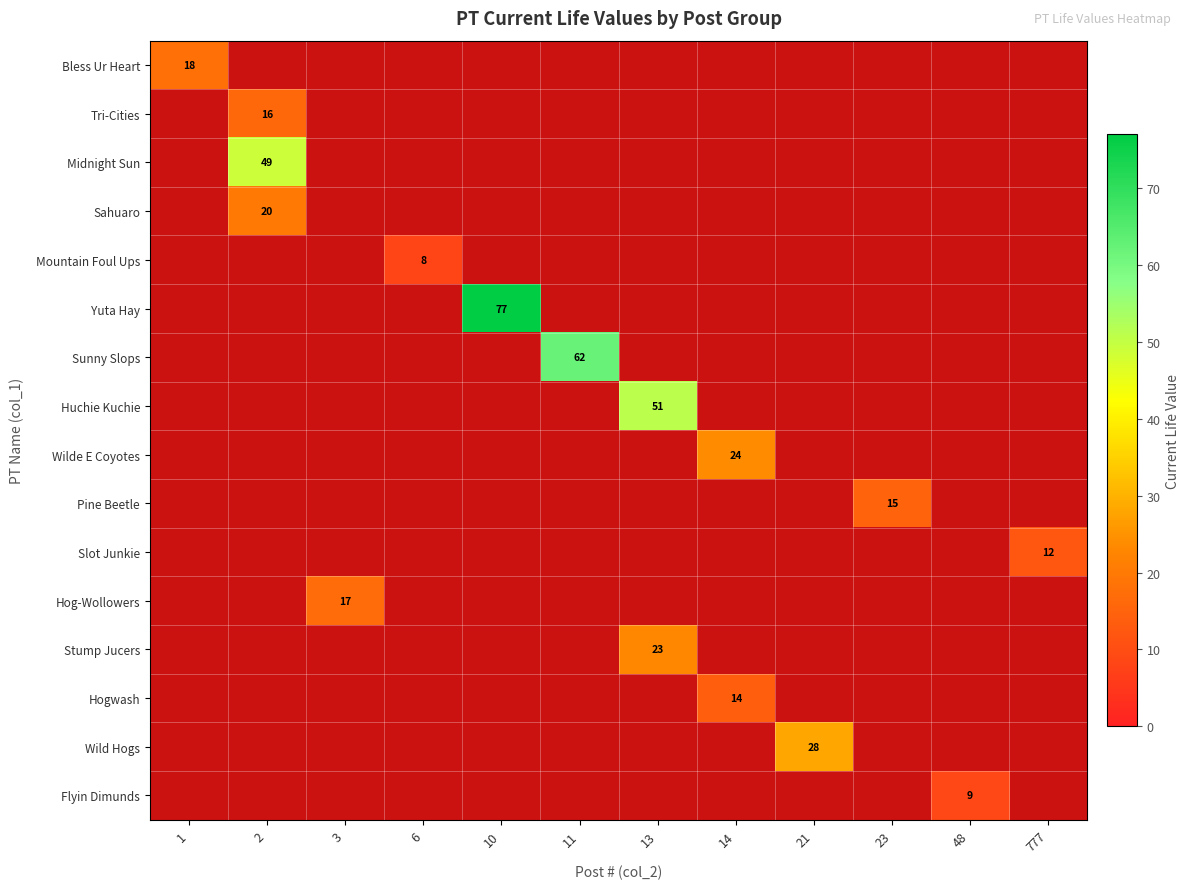

Is it true that Pine Beetle equals 15 at 23?

True